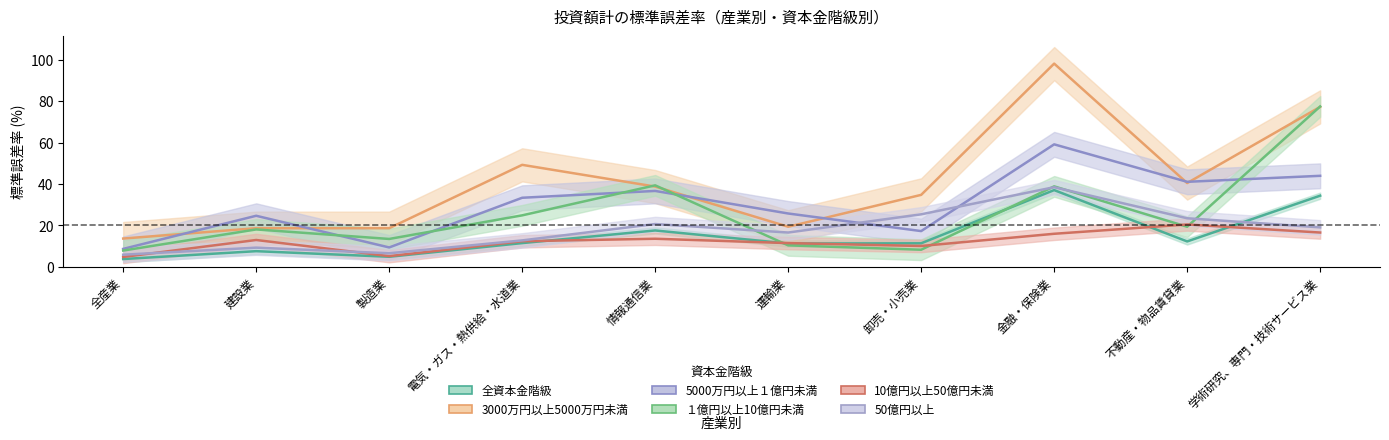

How many lines are shown in the chart?

6